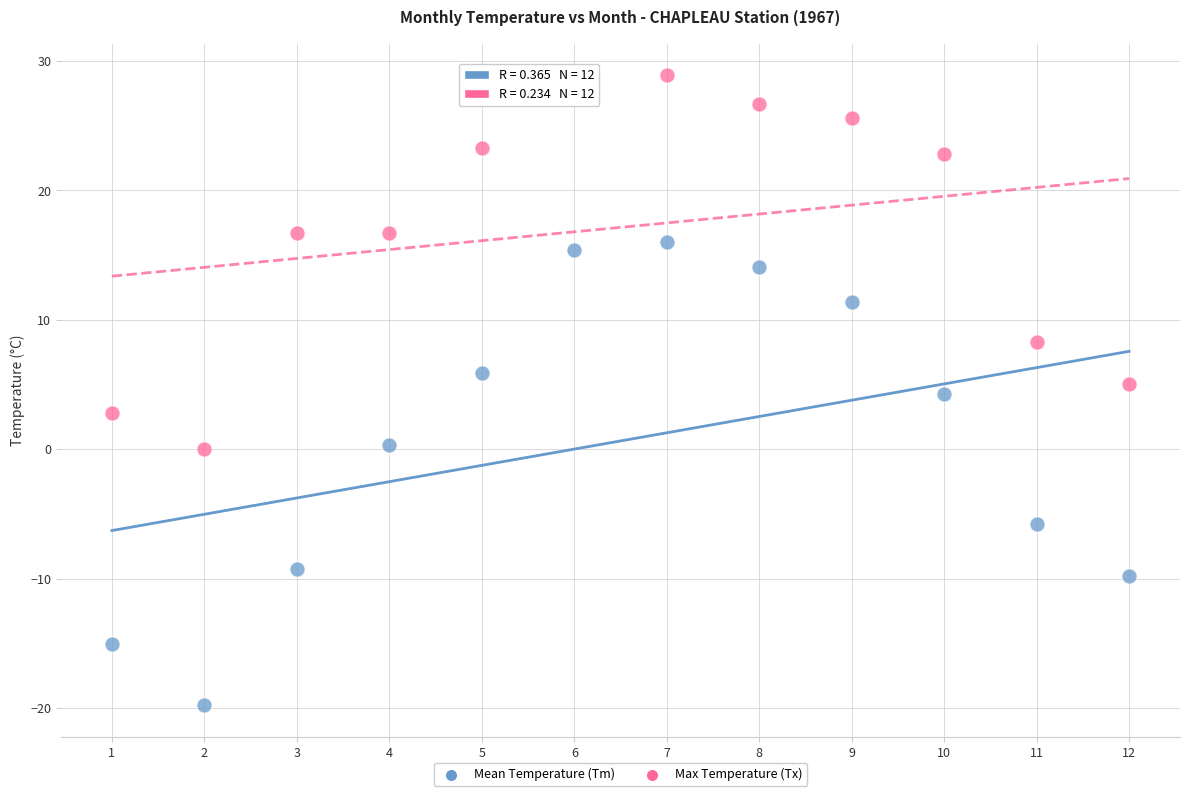

What is the X range (max minus min) for the scatter plot?

11.0